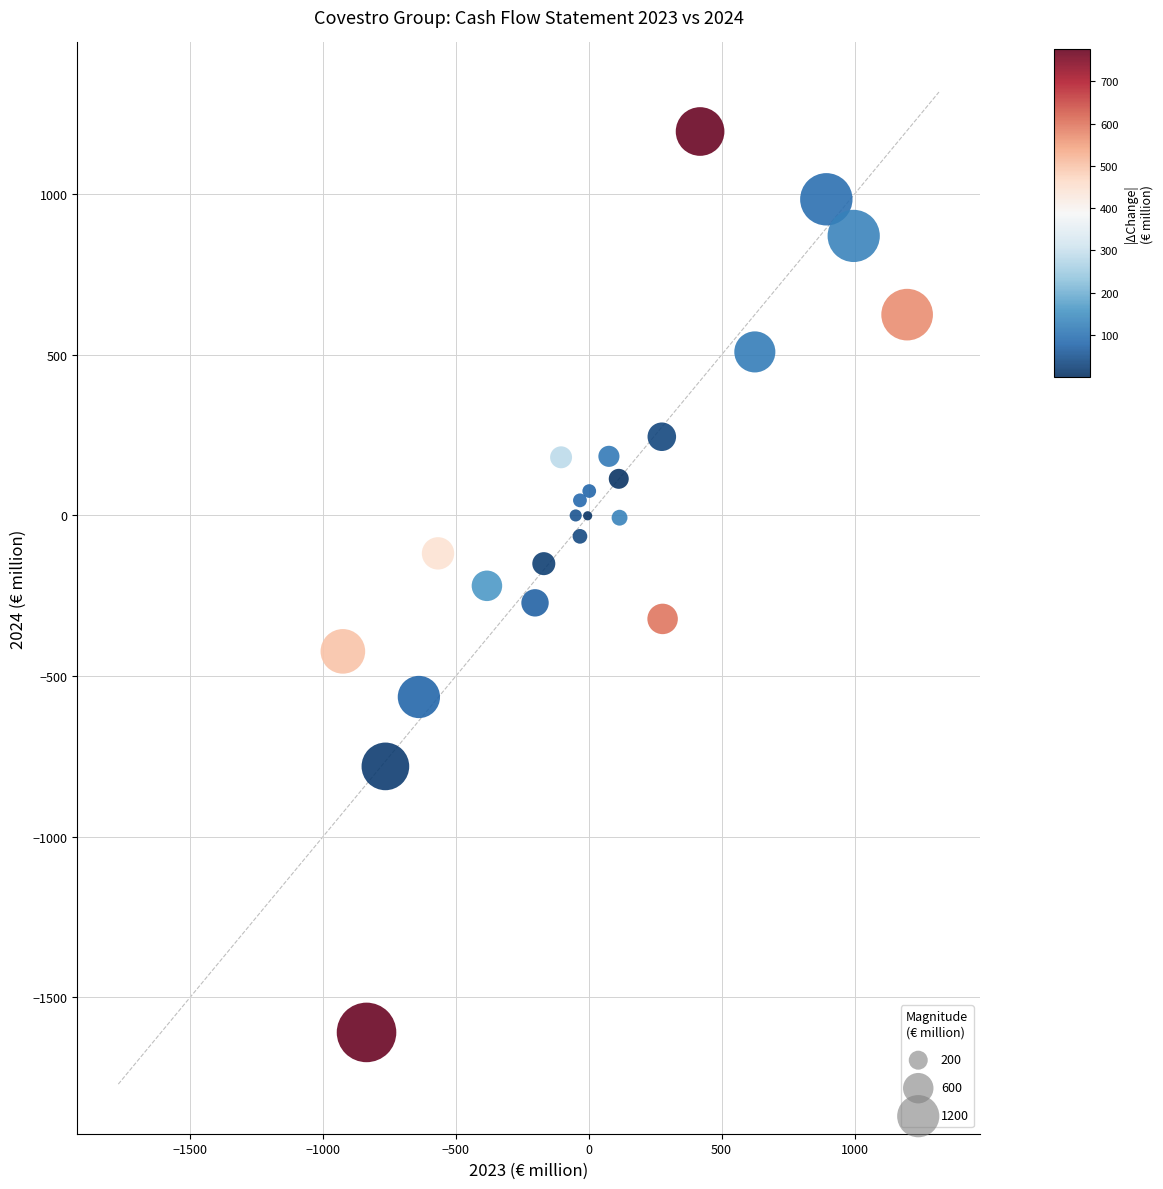

What is the range of X values (max minus min)?

2123